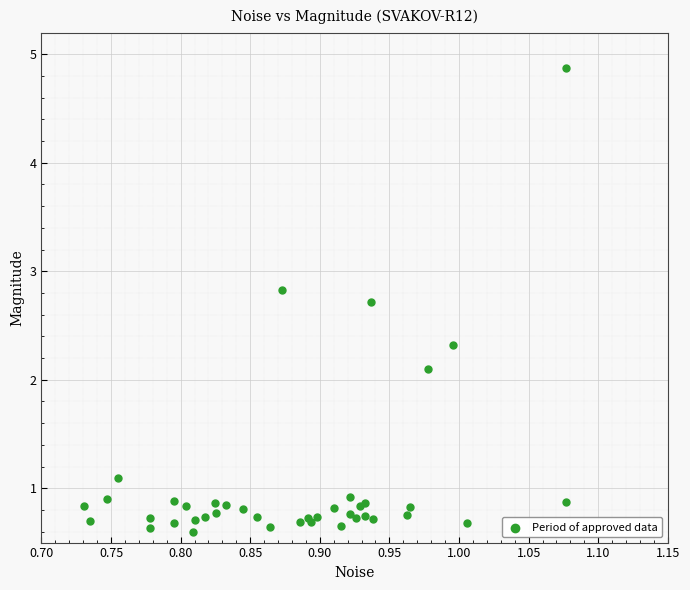

What Y value in the scatter plot is closest to 2?

2.1